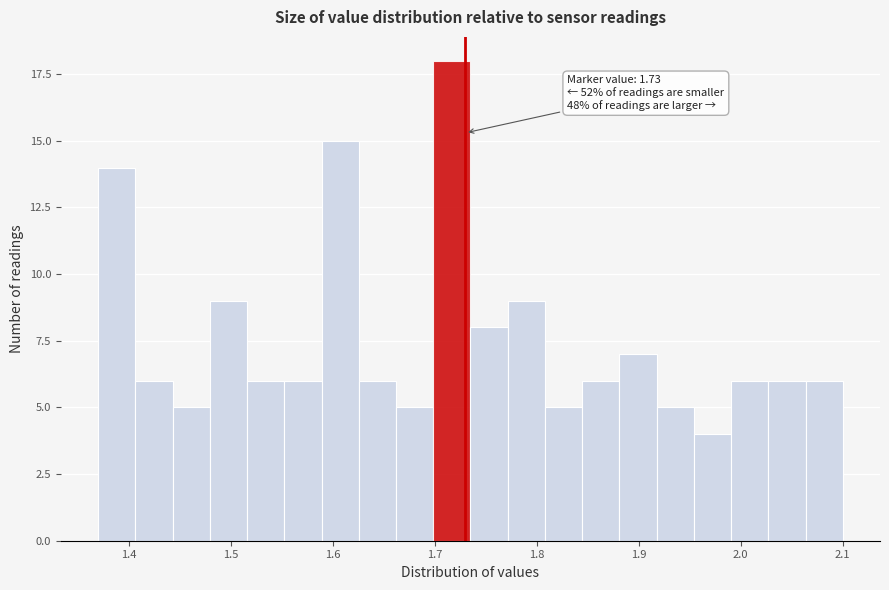

Around what value on the x-axis is the tallest bar? Give the approximate position of its centre, as read against the axis.

1.72